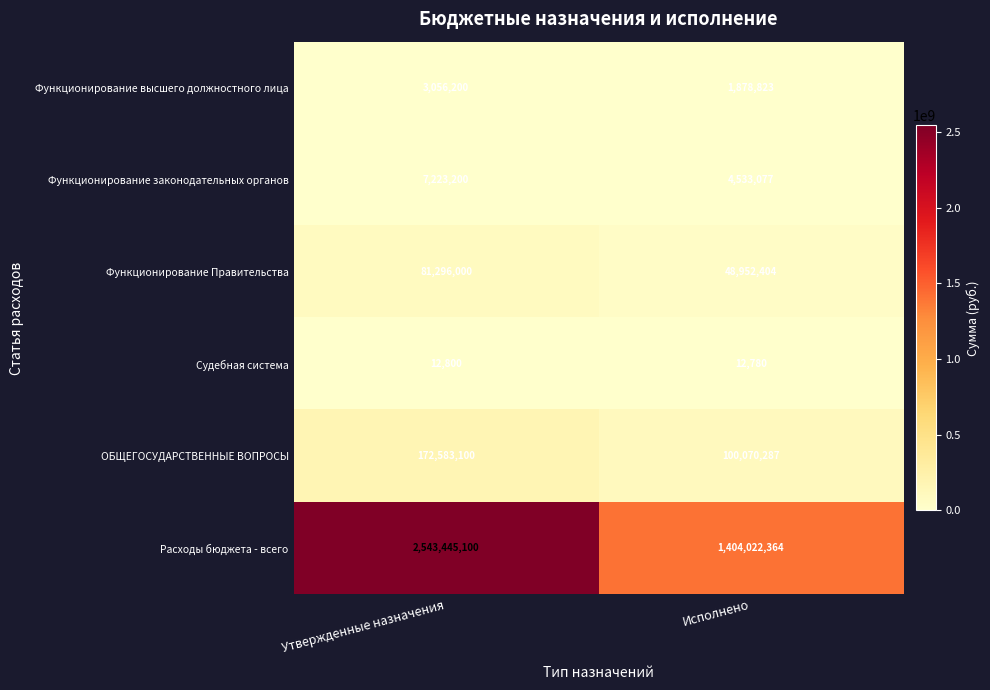

Rank the categories by Функционирование высшего должностного лица value from lowest to highest.

Исполнено, Утвержденные назначения